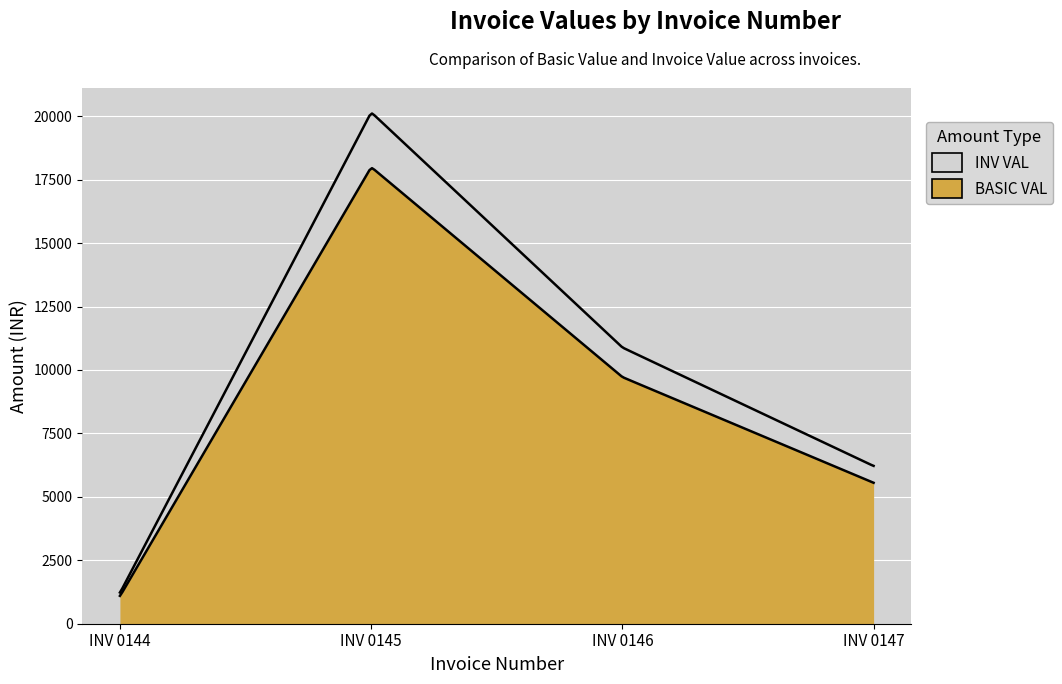

At how many categories does at least one series exceed 11918?

1